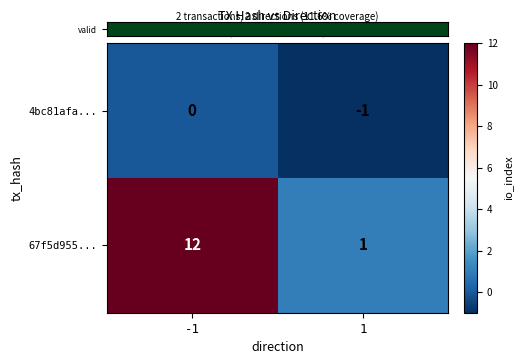

What is the difference between the highest and lowest values at -1?

12